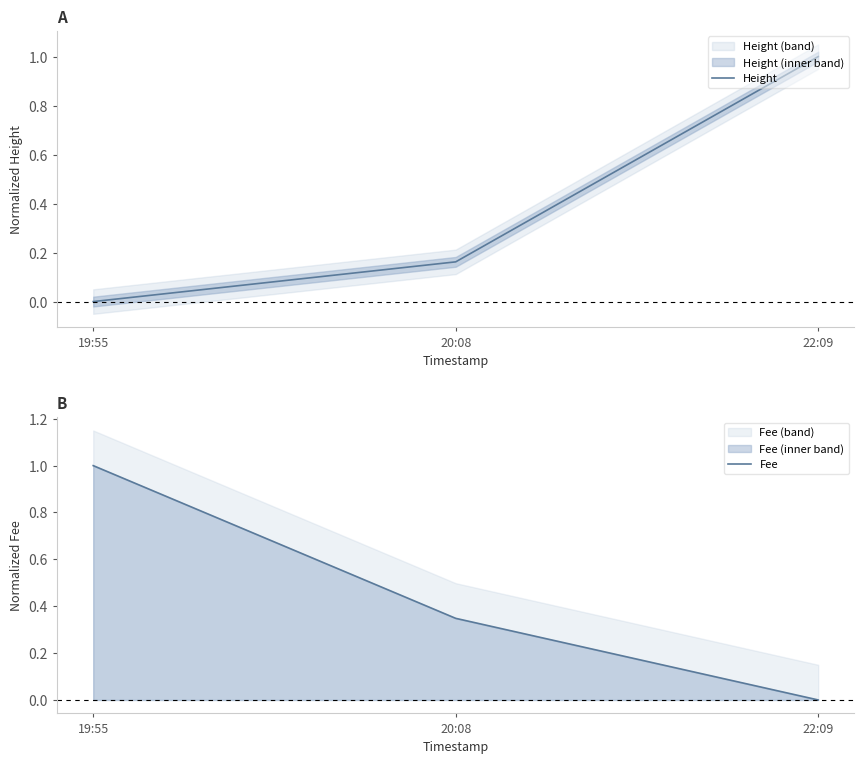

At 19:55, list the series in order from smallest to largest.

Height, Fee